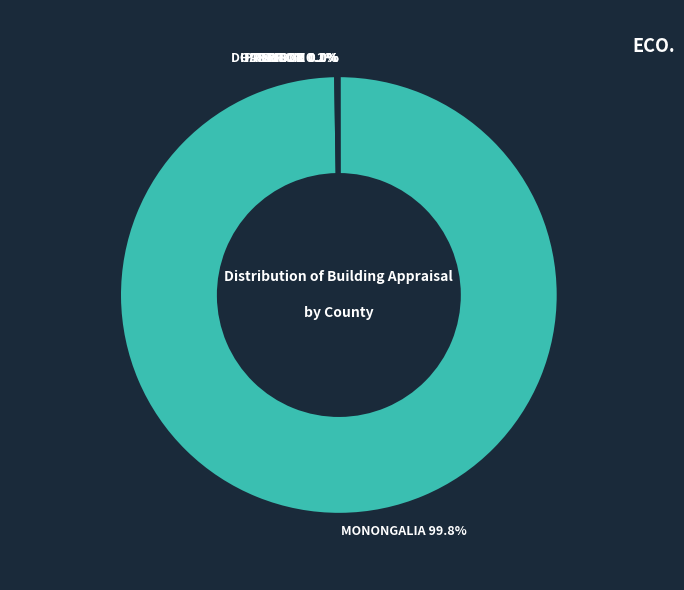

What is the majority slice?

MONONGALIA